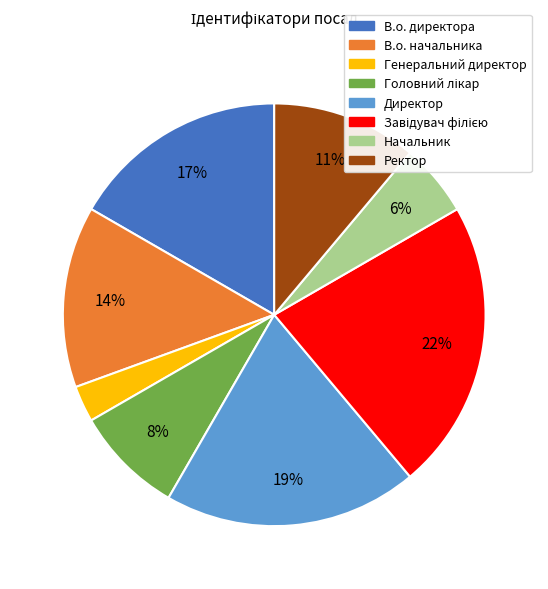

Is Генеральний директор the majority of the pie?

No